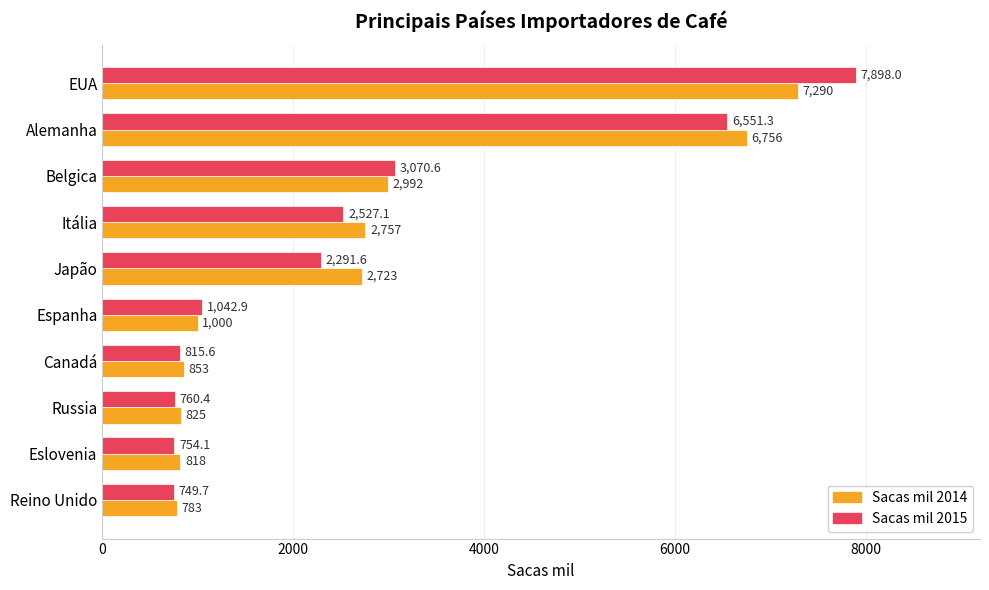

What is the difference between the second highest and minimum values in the Sacas mil 2014 series?

5973.0